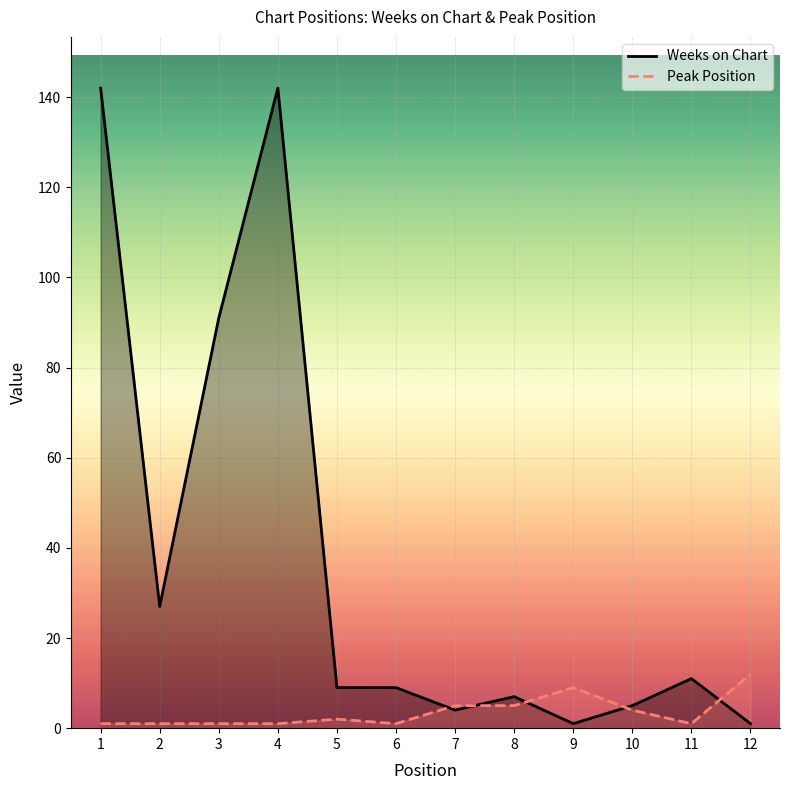

What is the greatest value displayed?

142